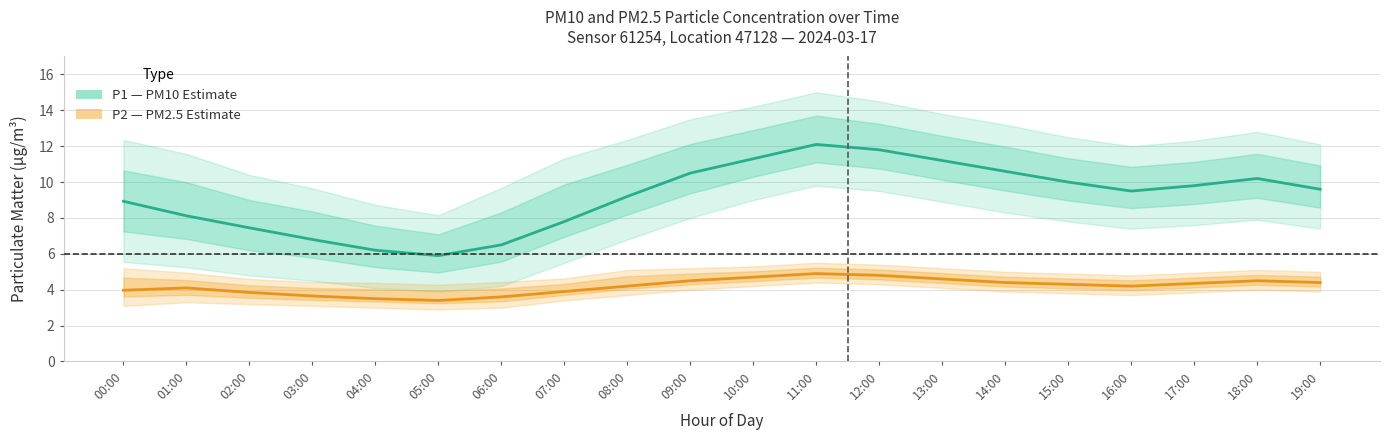

True or false: P1 (PM10) and P2 (PM2.5) cross at least once.

False